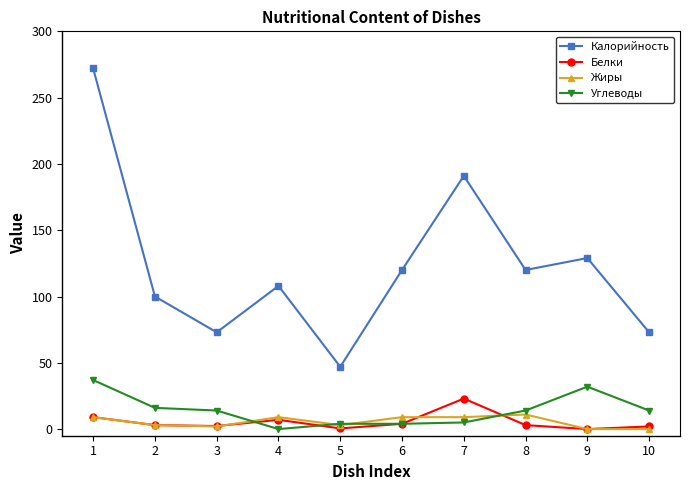

What is the value of the Жиры point at the 7th from the left?

9.0